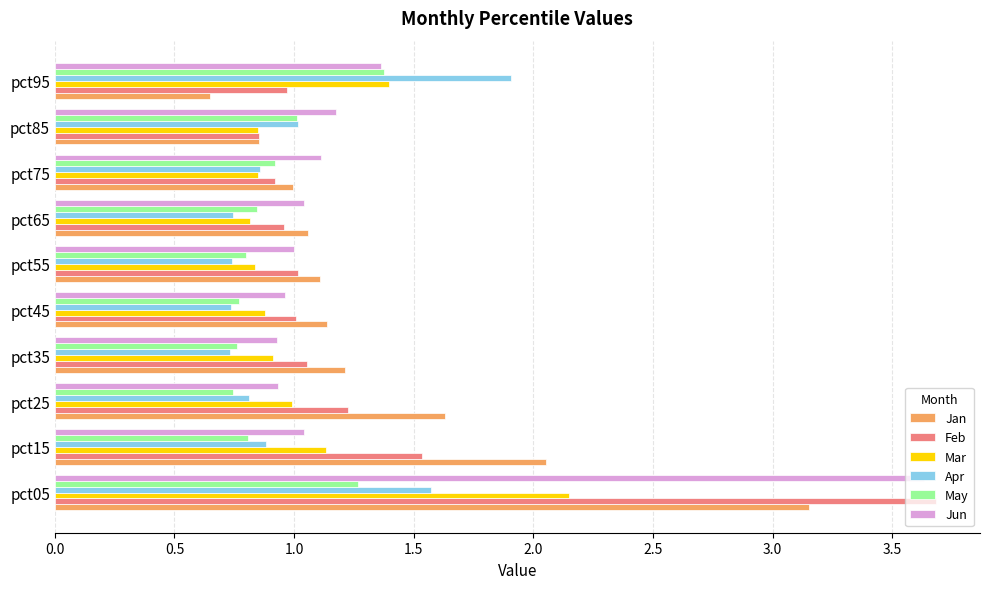

What is the difference between the highest and lowest values at pct75?

0.3